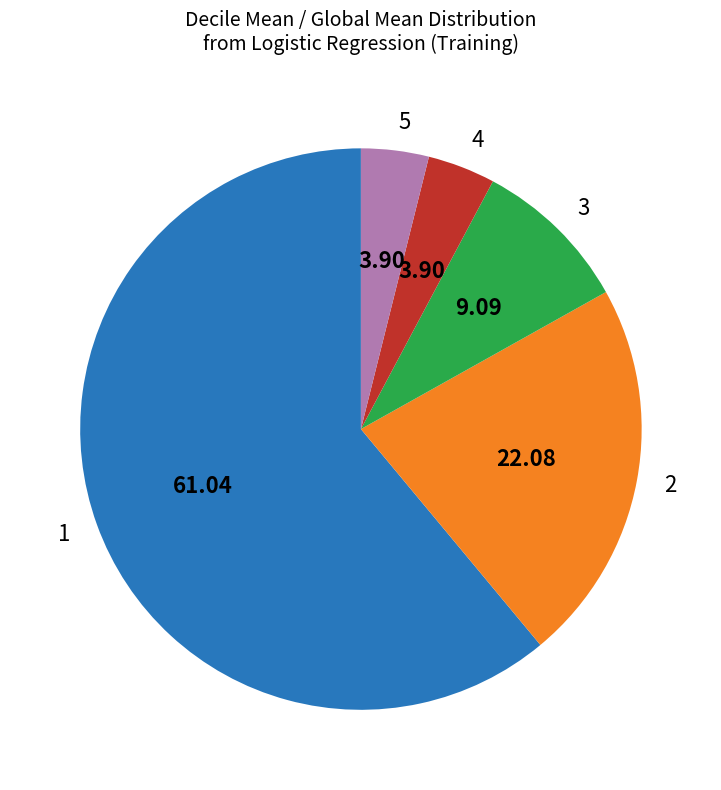

Is it true that 3 is 19% of the pie?

False